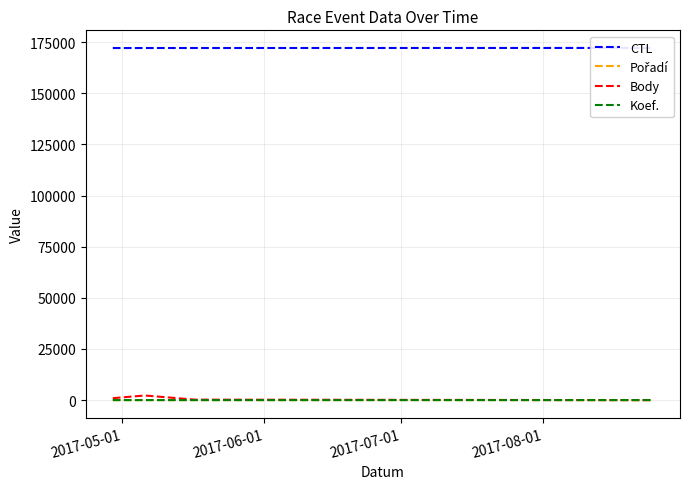

Count the Body values in the range 226 to 2260.

3